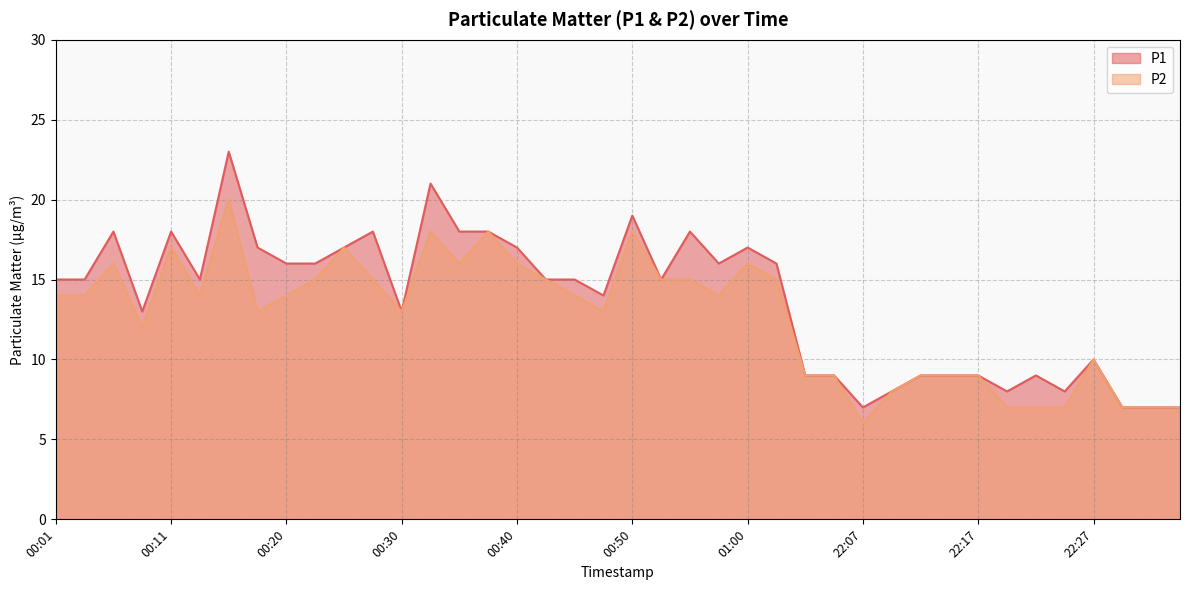

The value of P2 at 00:50 is 18. True or false?

True